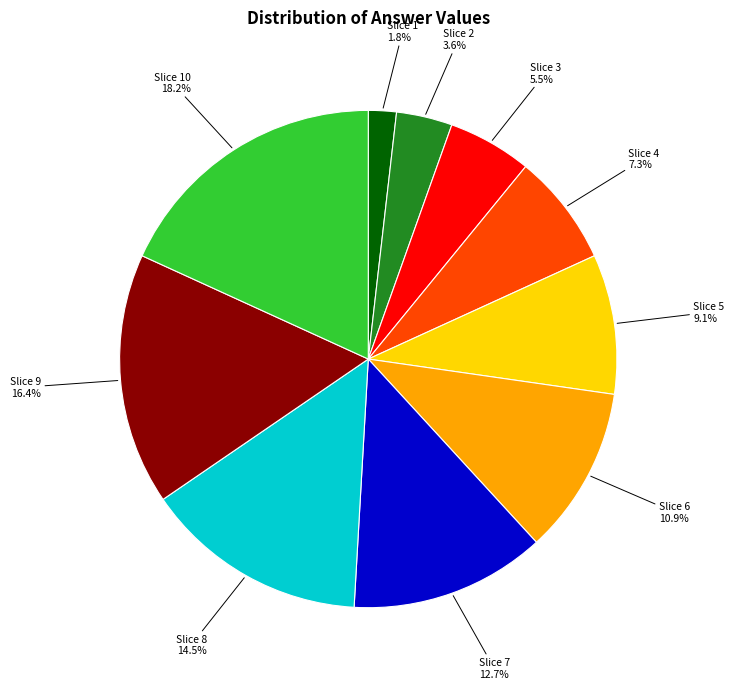

How many segments does this pie chart have?

10